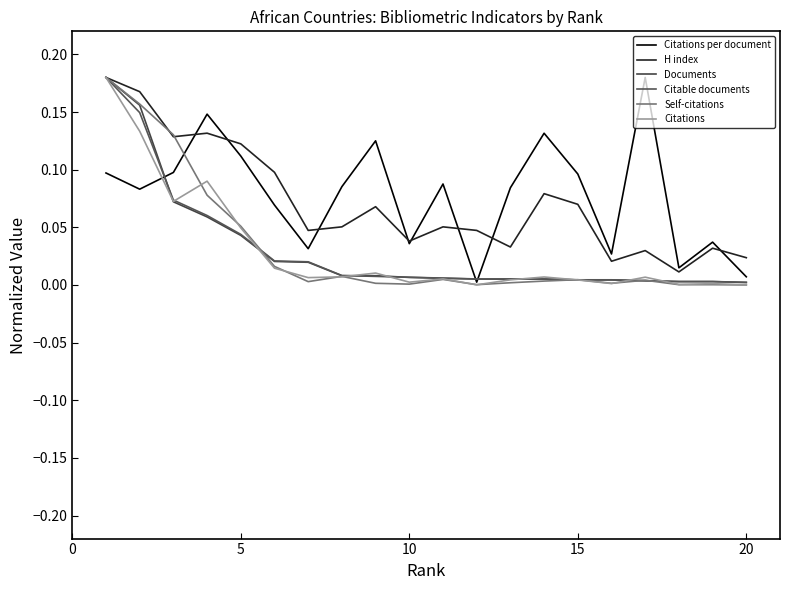

Which series has the largest total across all categories?

Citations per document